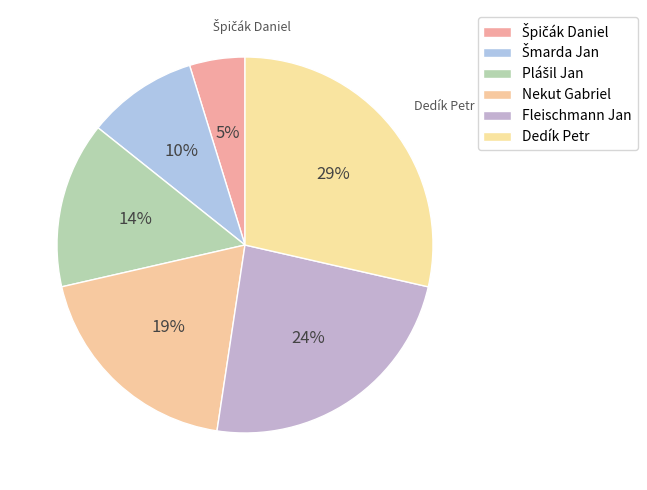

How many segments does this pie chart have?

6